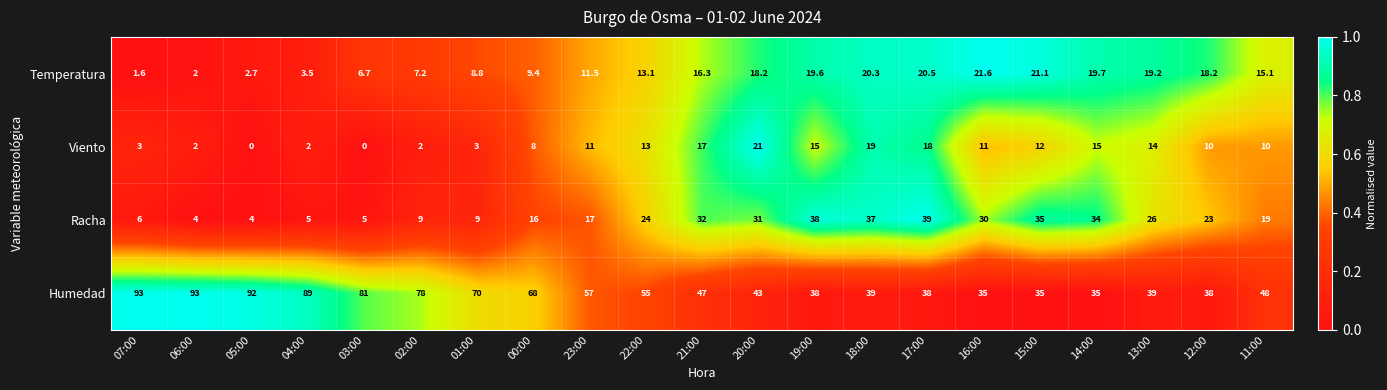

Which series has the widest spread of values?

Humedad